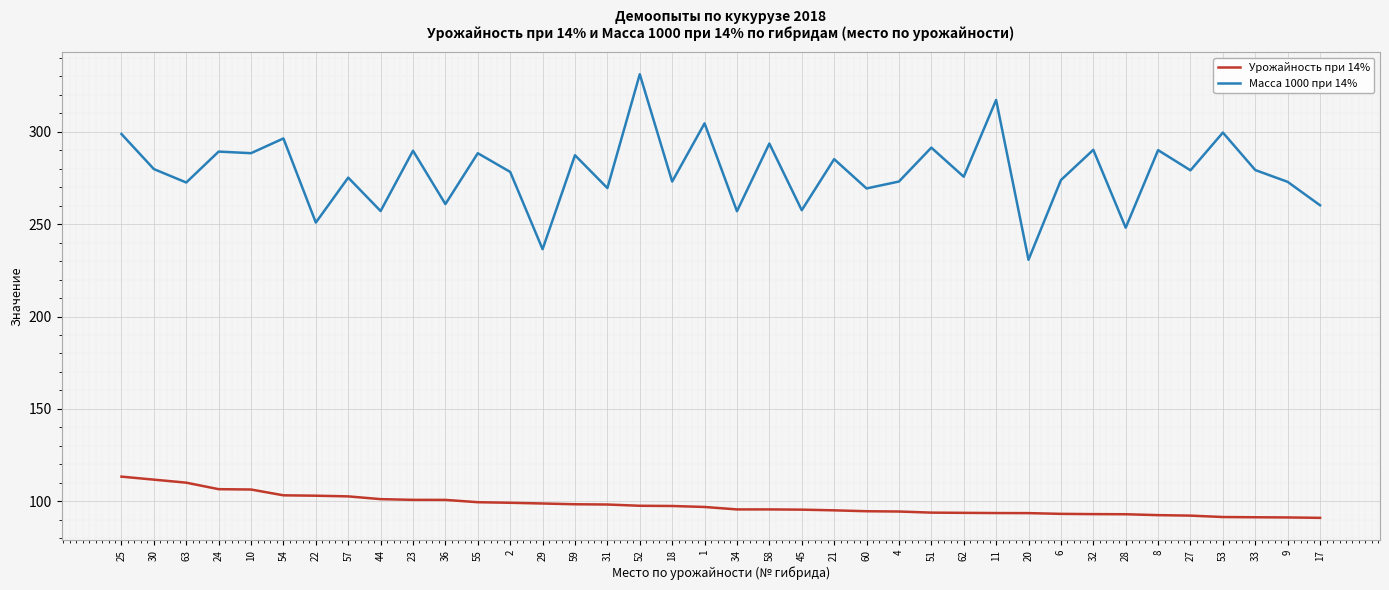

Is the value of Масса 1000 при 14% at 20 greater than the value of Урожайность при 14% at 34?

Yes